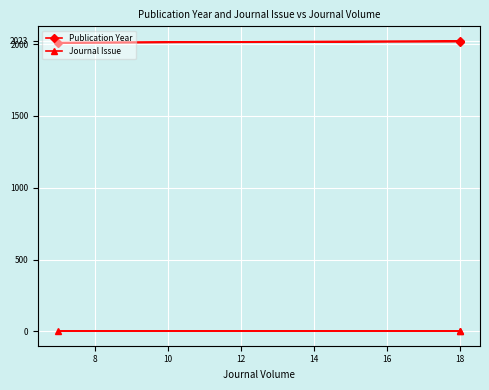

Which series has the widest spread of values?

Publication Year